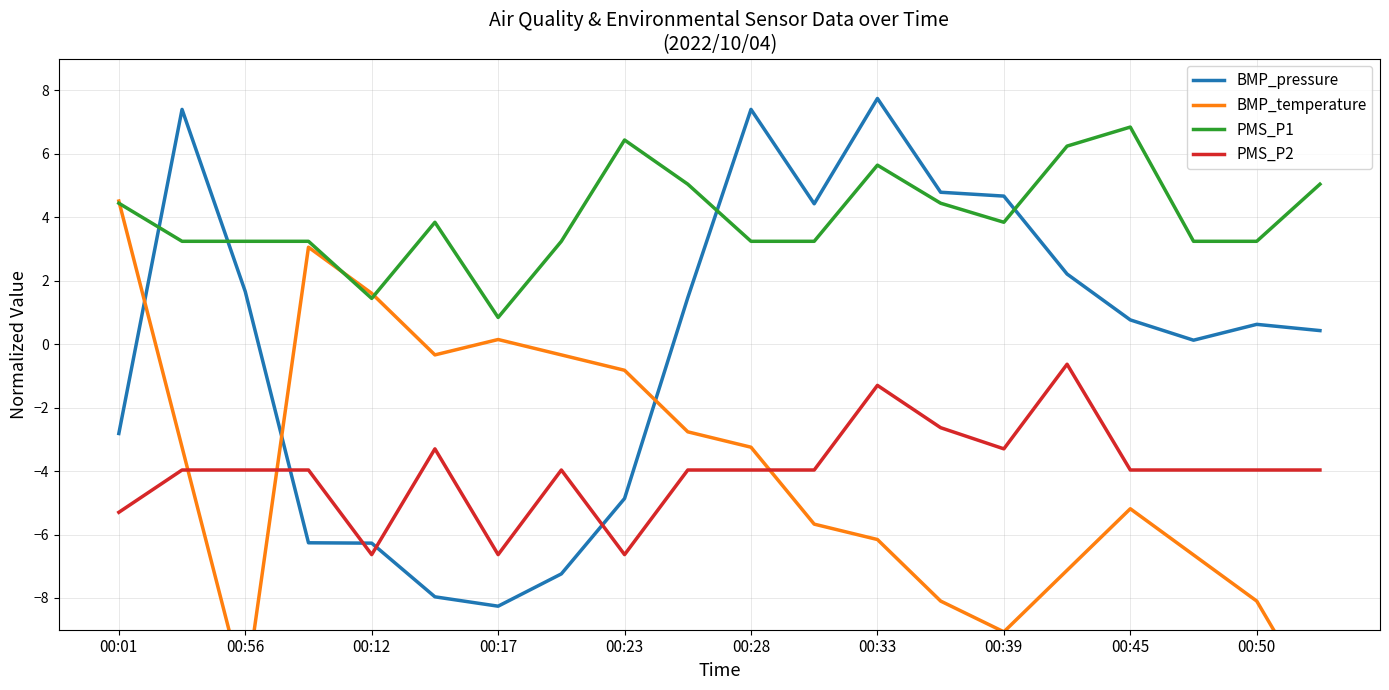

Which series has the largest range (max minus min)?

BMP_pressure